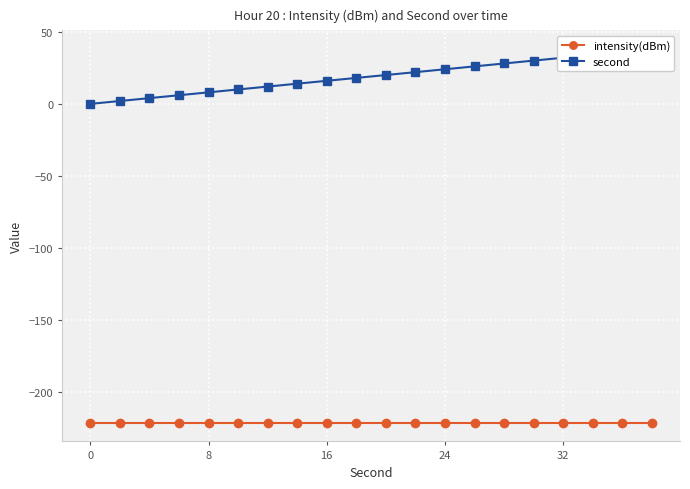

What is the maximum value shown in the chart?

38.0